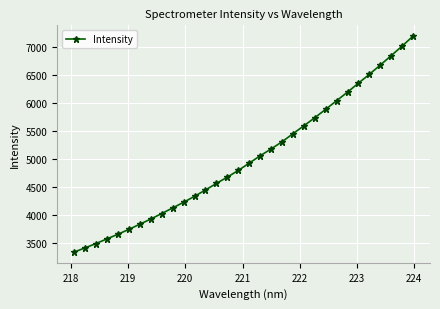

How many lines are shown in the chart?

1